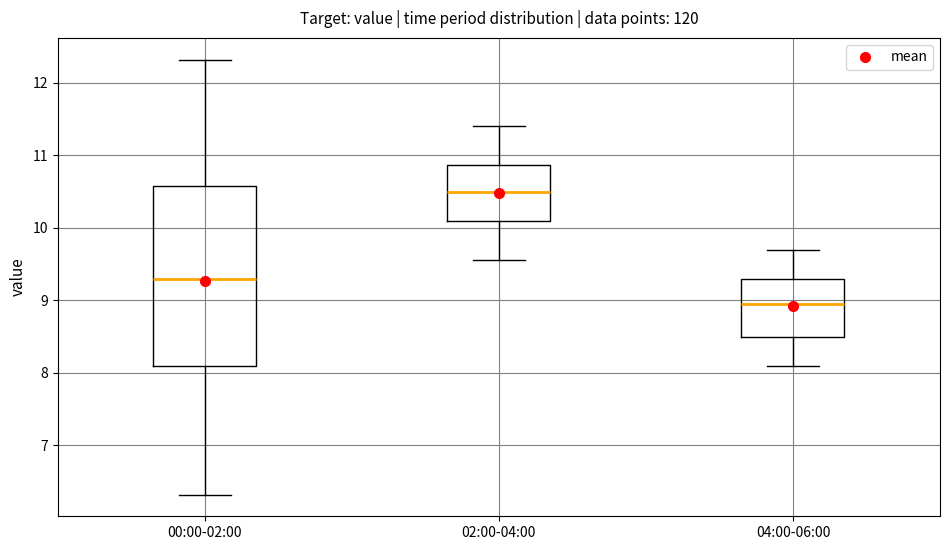

Which box is the tallest, from its lower edge to its upper edge?

00:00-02:00